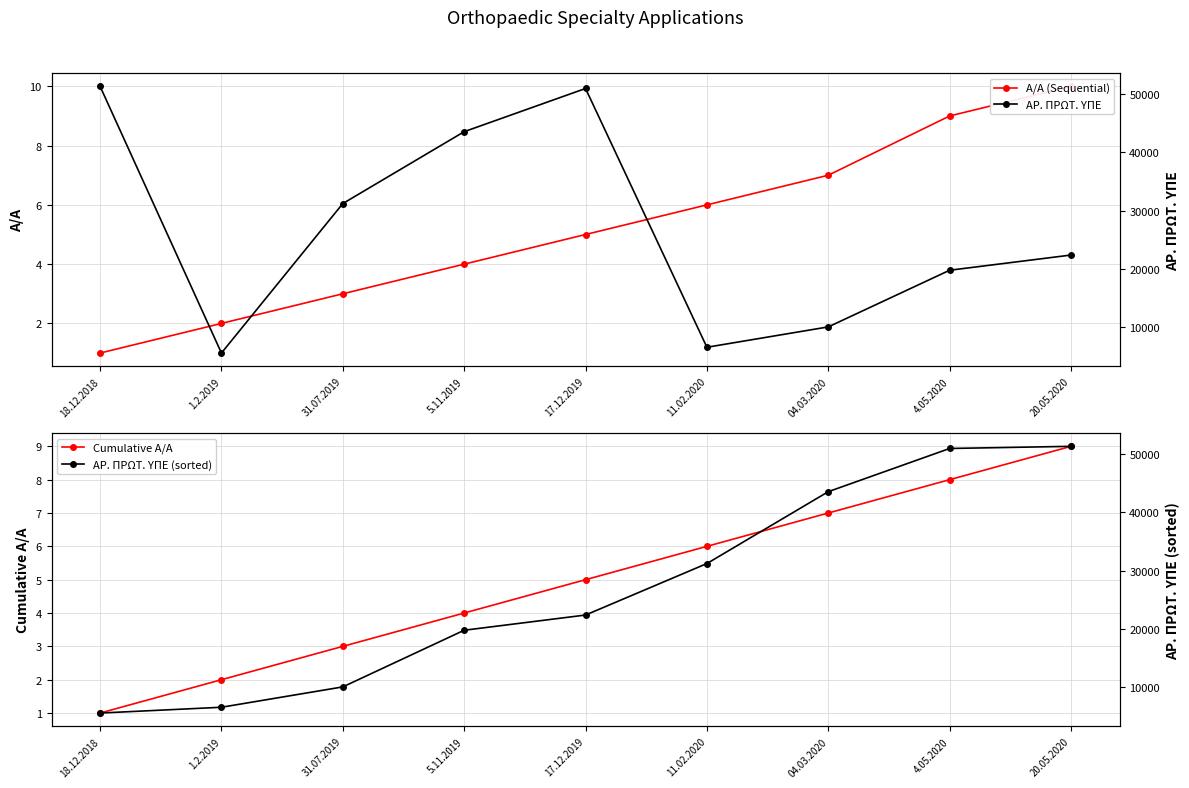

At how many categories does at least one series exceed 17421?

8